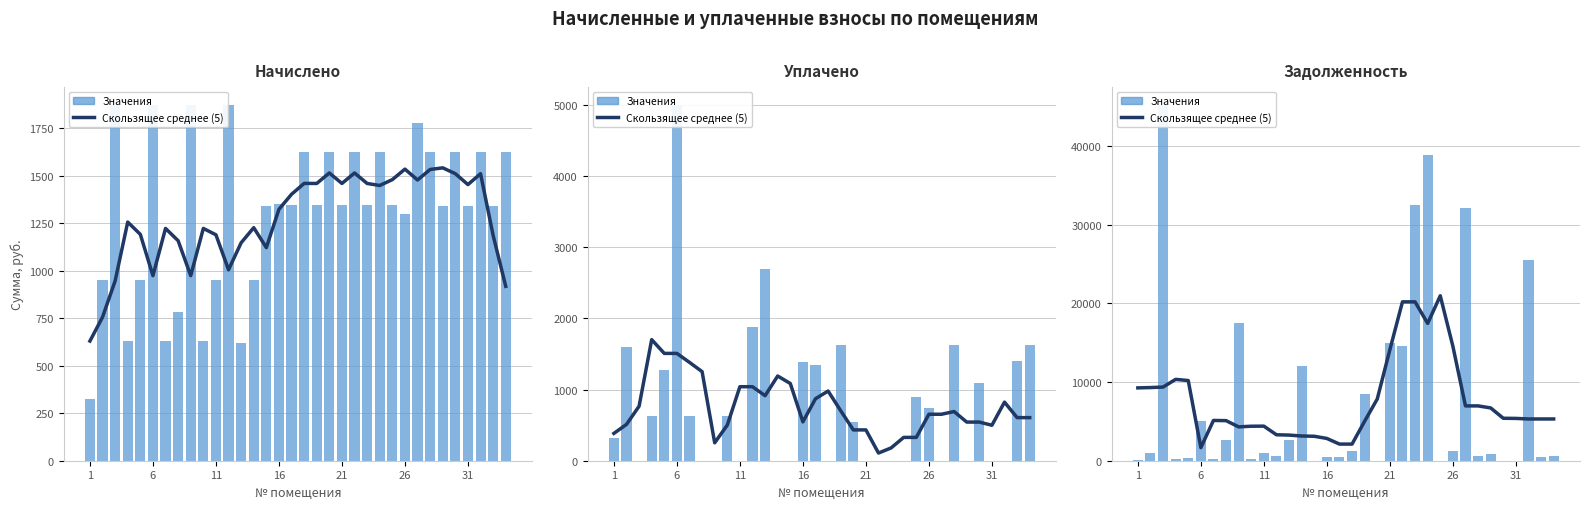

What is the difference between the Скользящее среднее (5) values at 7 and 30?

281.3